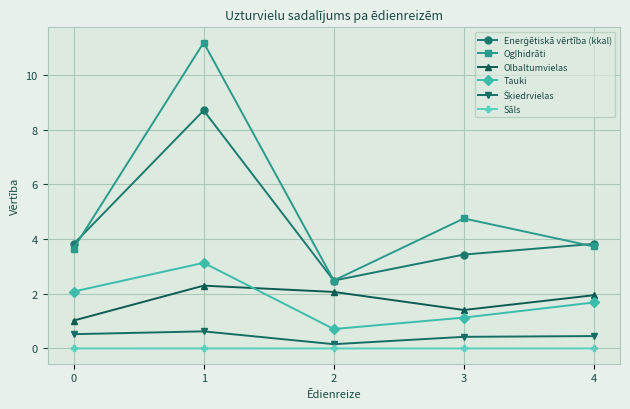

The value of Tauki at 4 is 3.0. True or false?

False